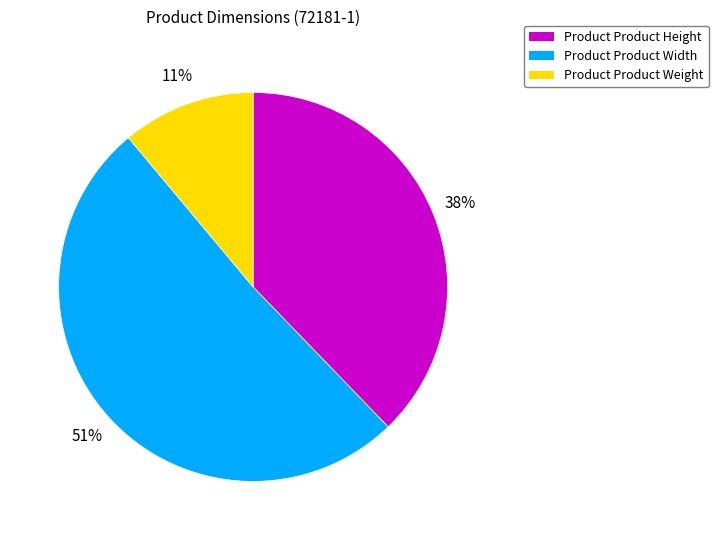

What is the smallest slice in the pie chart?

Product Product Weight